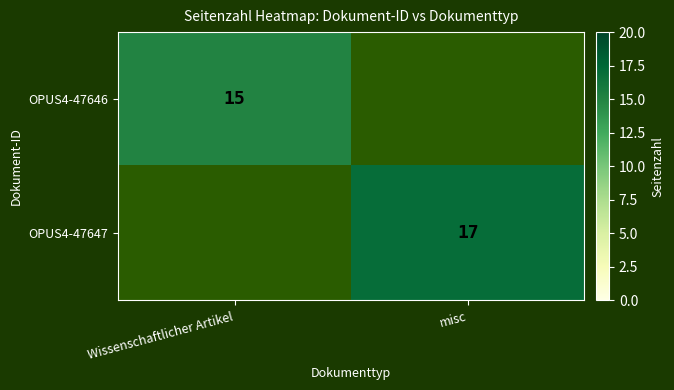

At which category is the sum across all series the highest?

misc